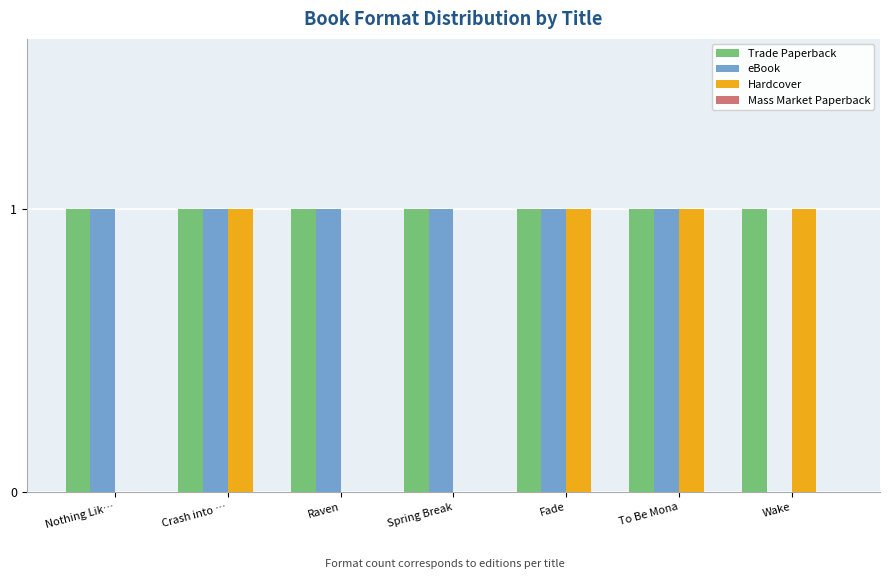

The value of eBook at Nothing Lik… is 1. True or false?

True